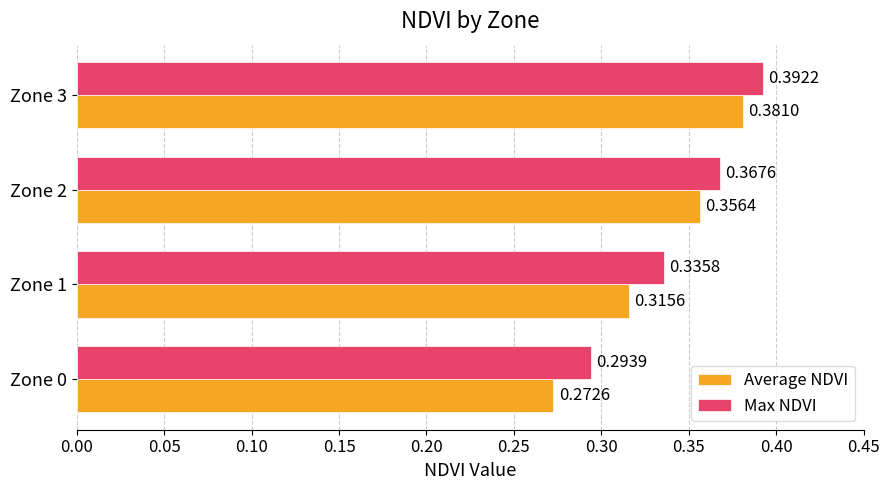

Which series has the largest total across all categories?

Max NDVI